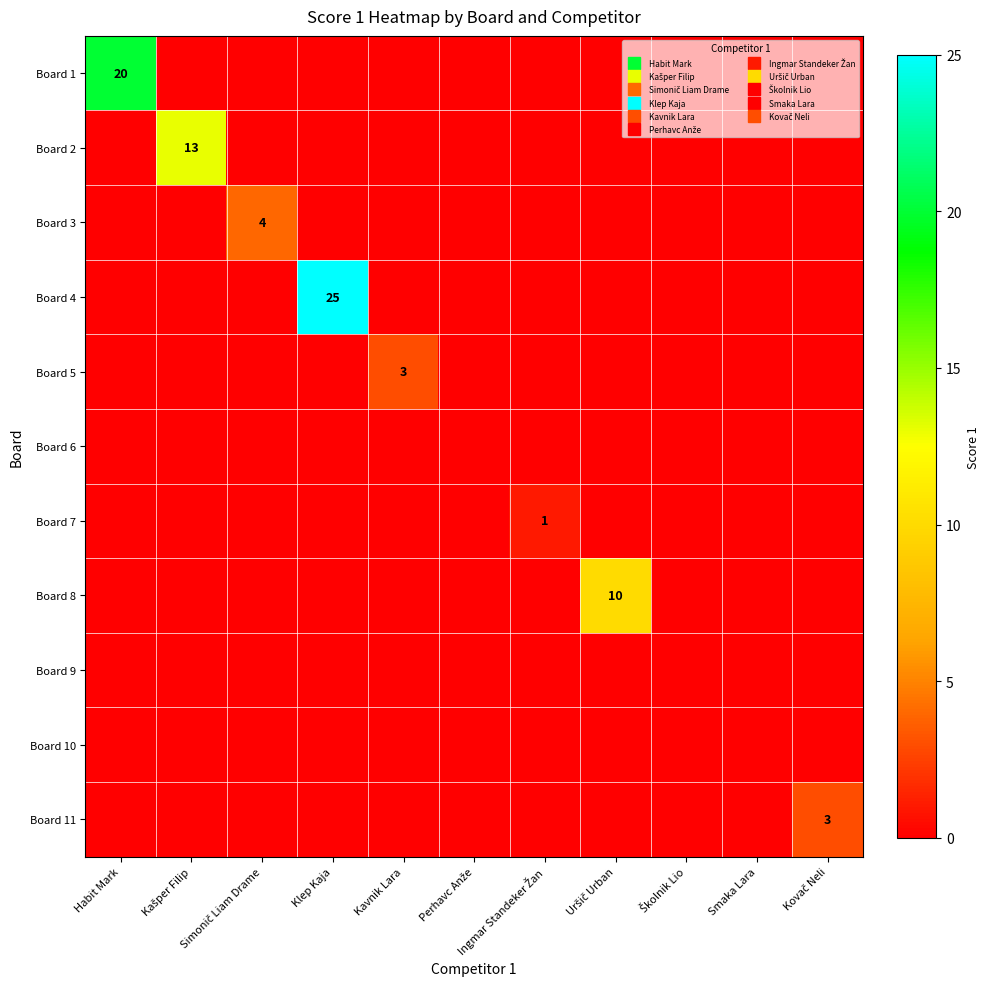

At which category does the chart reach its minimum across all series?

Kašper Filip